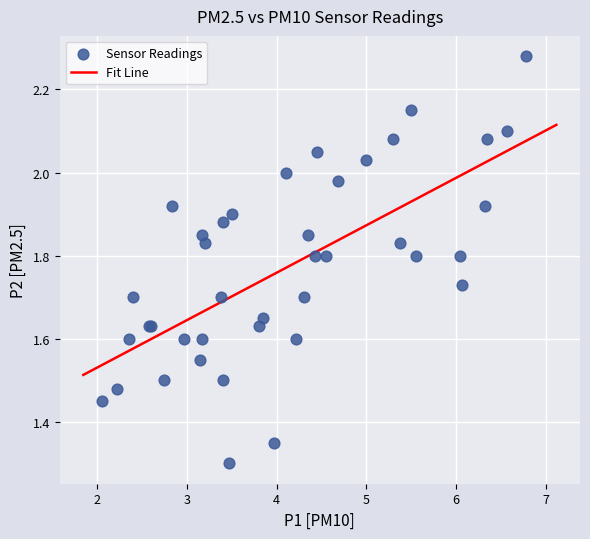

What Y value in the scatter plot is closest to 1?

1.3